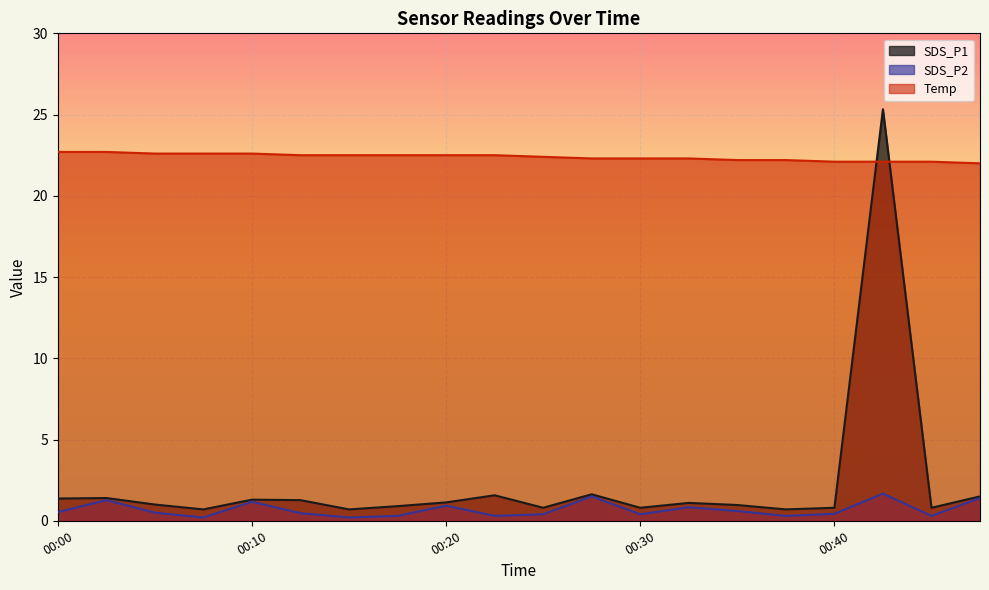

Which label corresponds to the largest value in the chart?

00:42